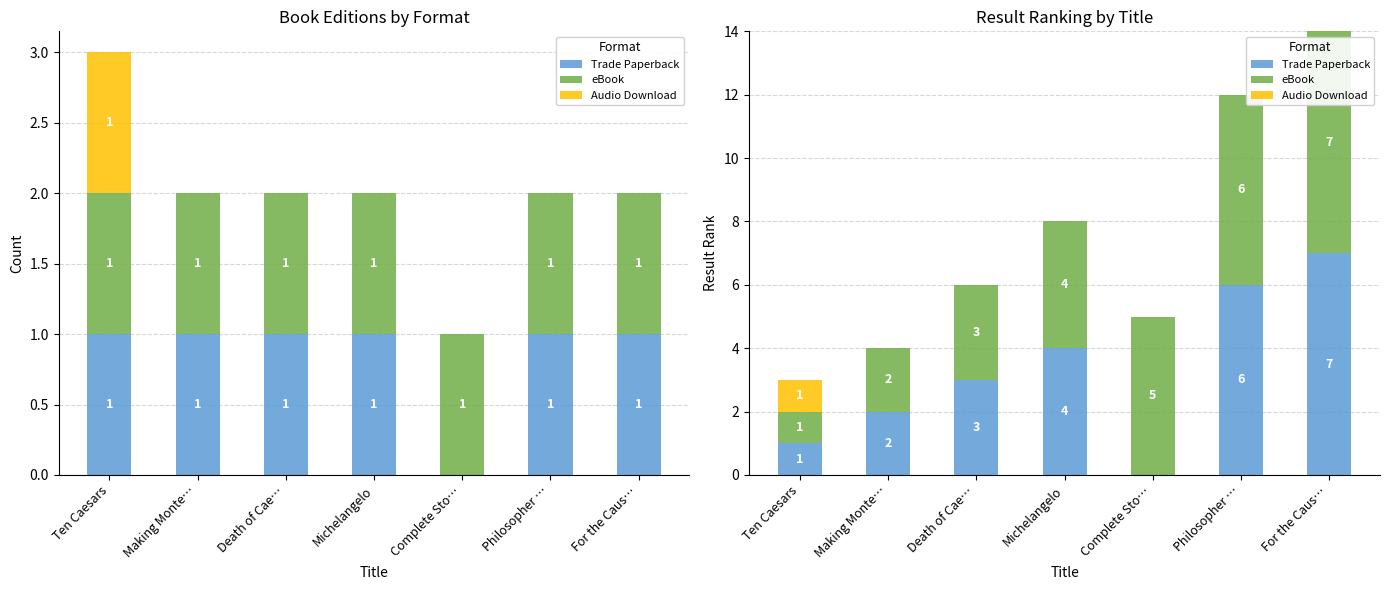

List the labels in order of eBook value, smallest first.

Ten Caesars, Making Monte…, Death of Cae…, Michelangelo, Complete Sto…, Philosopher …, For the Caus…